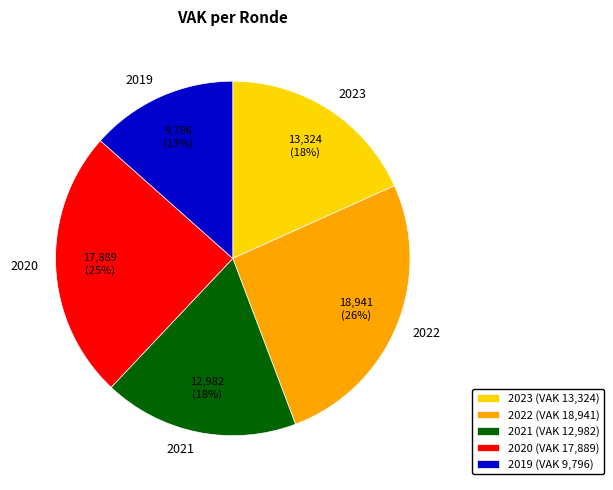

Is it true that 2020 is 25% of the pie?

True